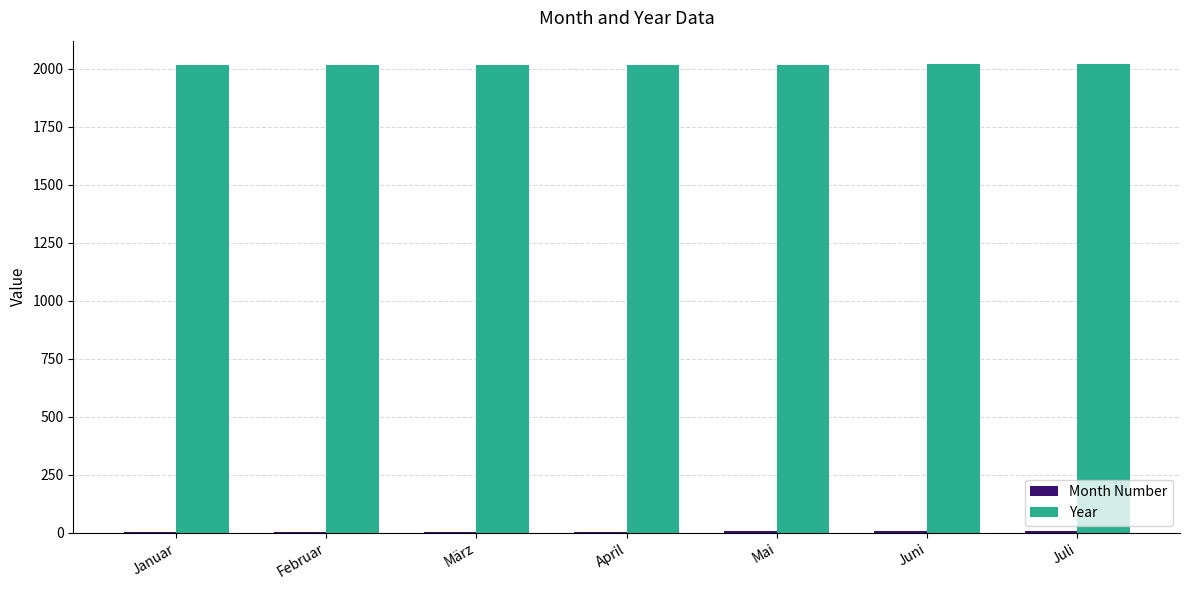

The Year series shows 2017 at März. True or false?

True